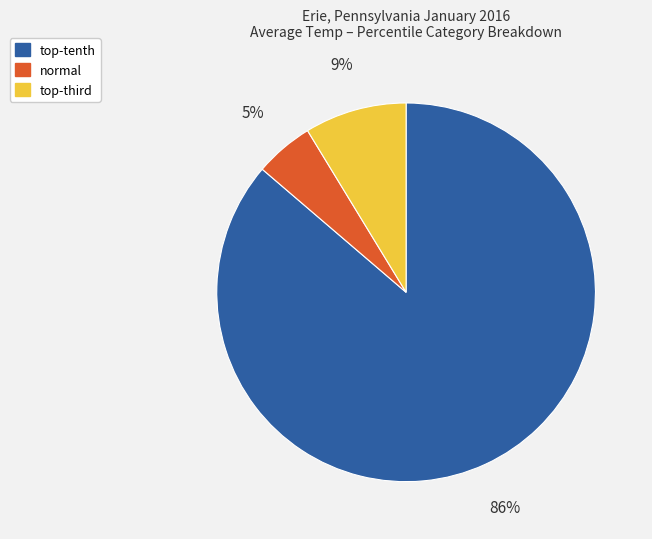

Is there any slice that represents more than half of the pie?

Yes